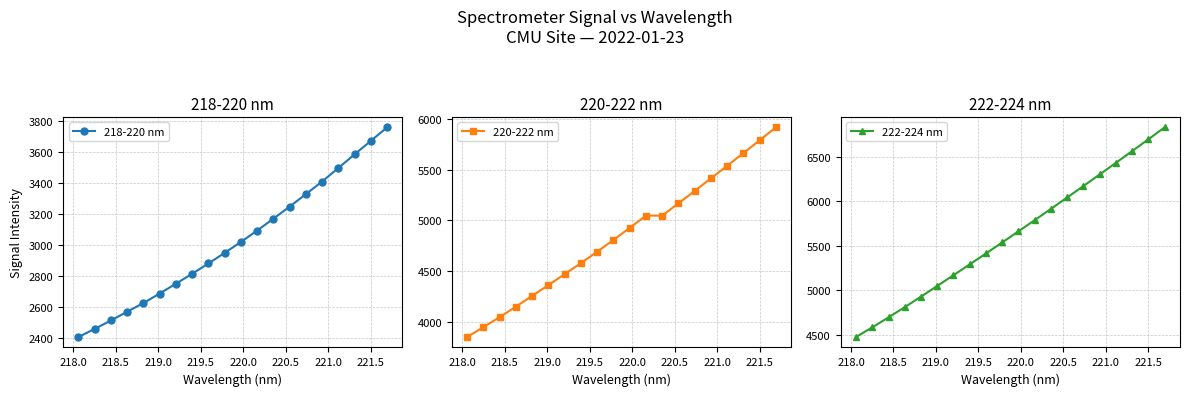

True or false: 218-220 nm has more than 1 interior local peaks.

False